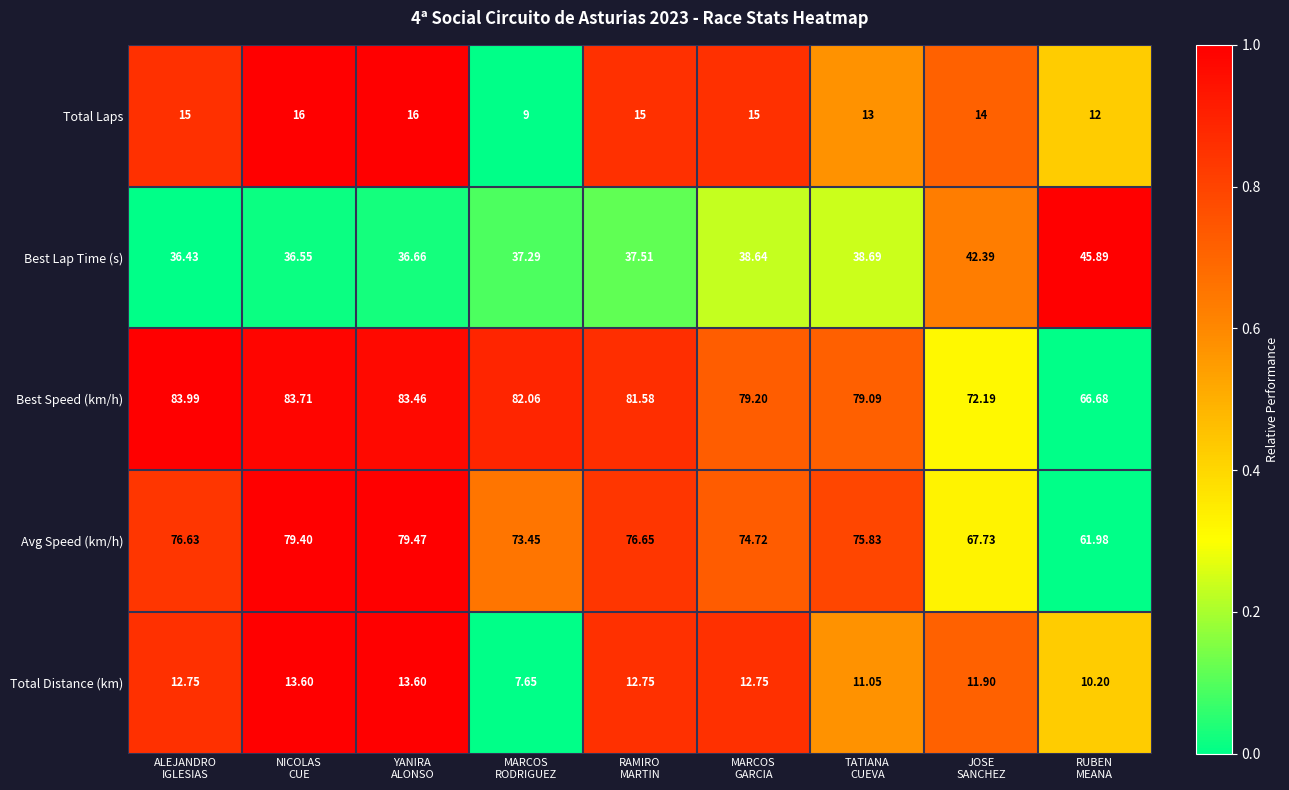

What is the total value across all series at YANIRA
ALONSO?

229.2